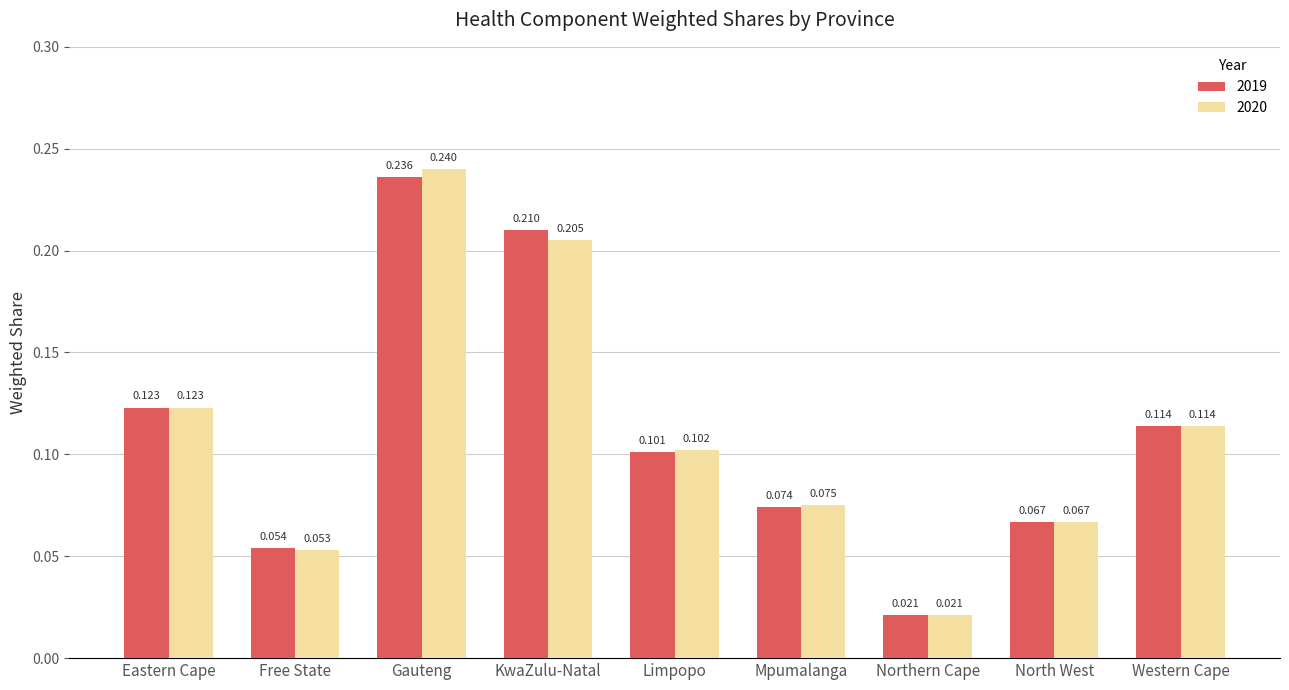

Which series changed the most between Free State and Northern Cape?

2019